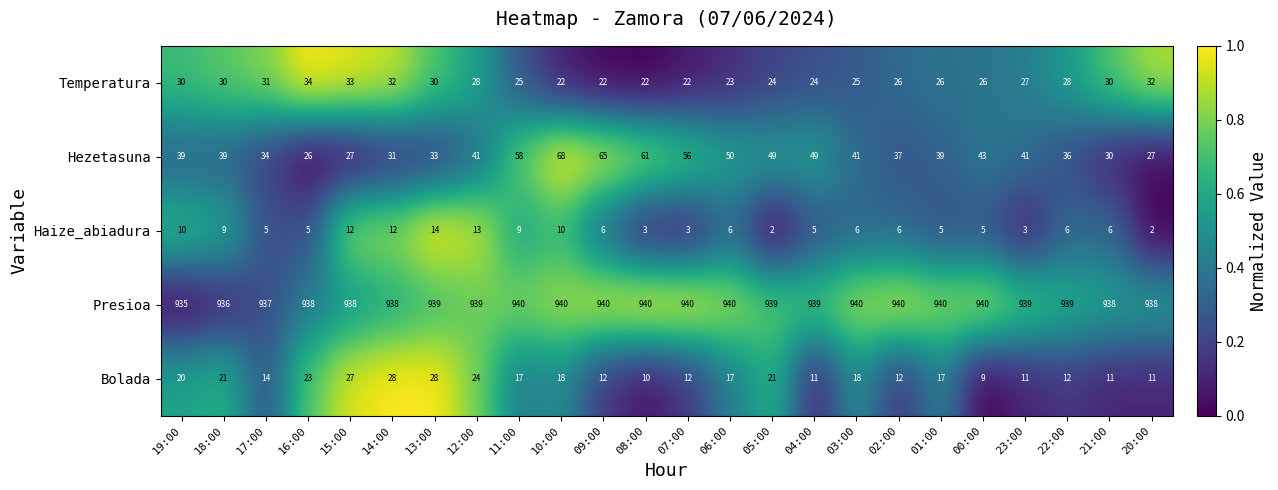

True or false: Temperatura has a value of 25 at 11:00.

True